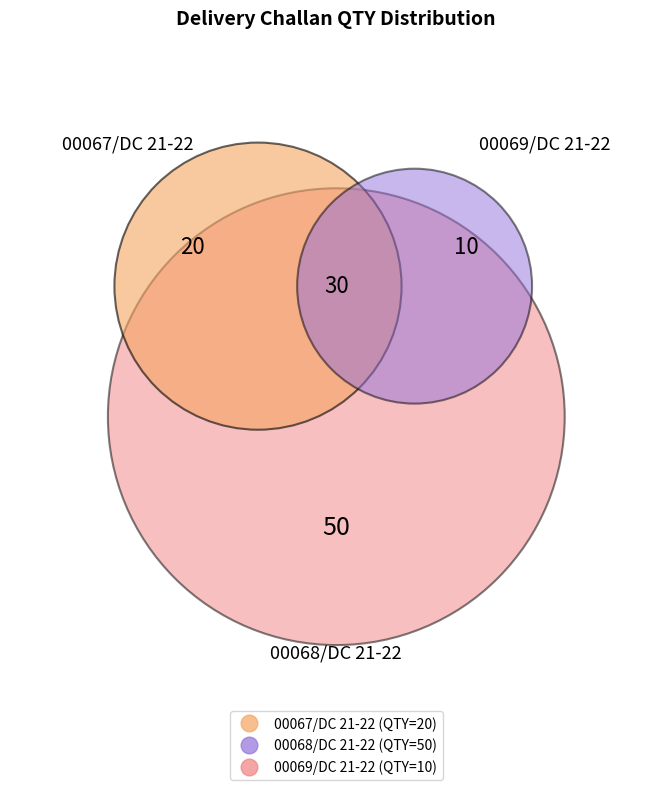

How many segments does this pie chart have?

3